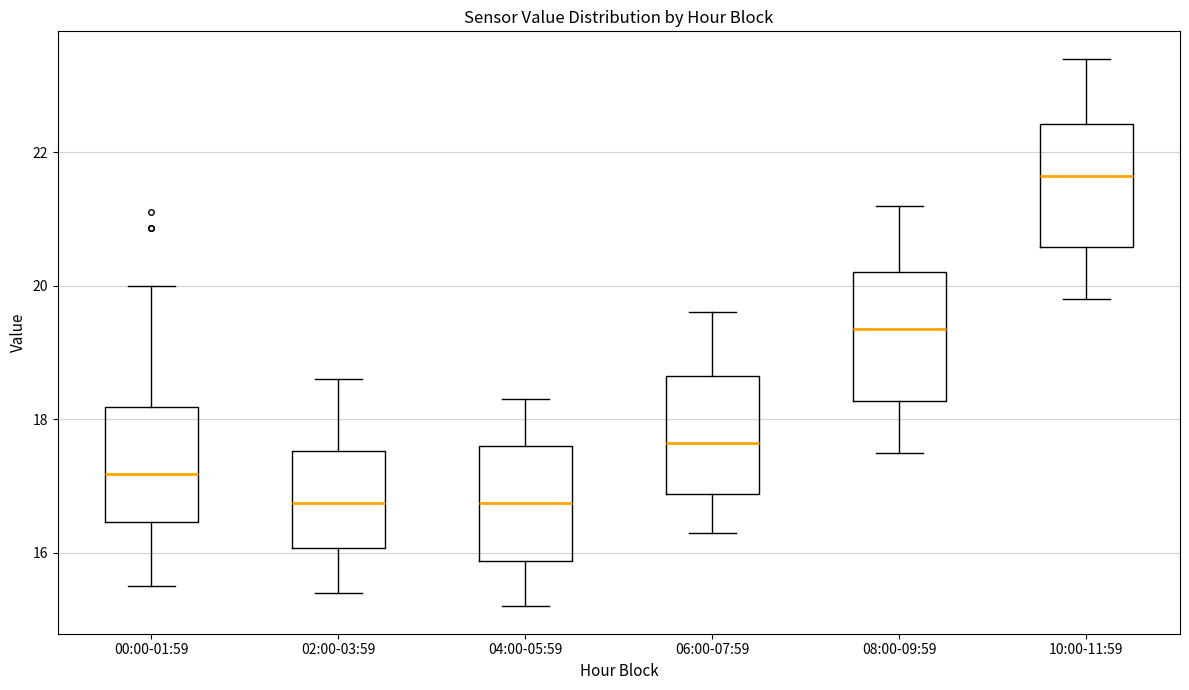

Where does the median line of the box for 02:00-03:59 sit on the y-axis? The values are not printed on the chart, so give them approximately, as read against the axis.

16.8